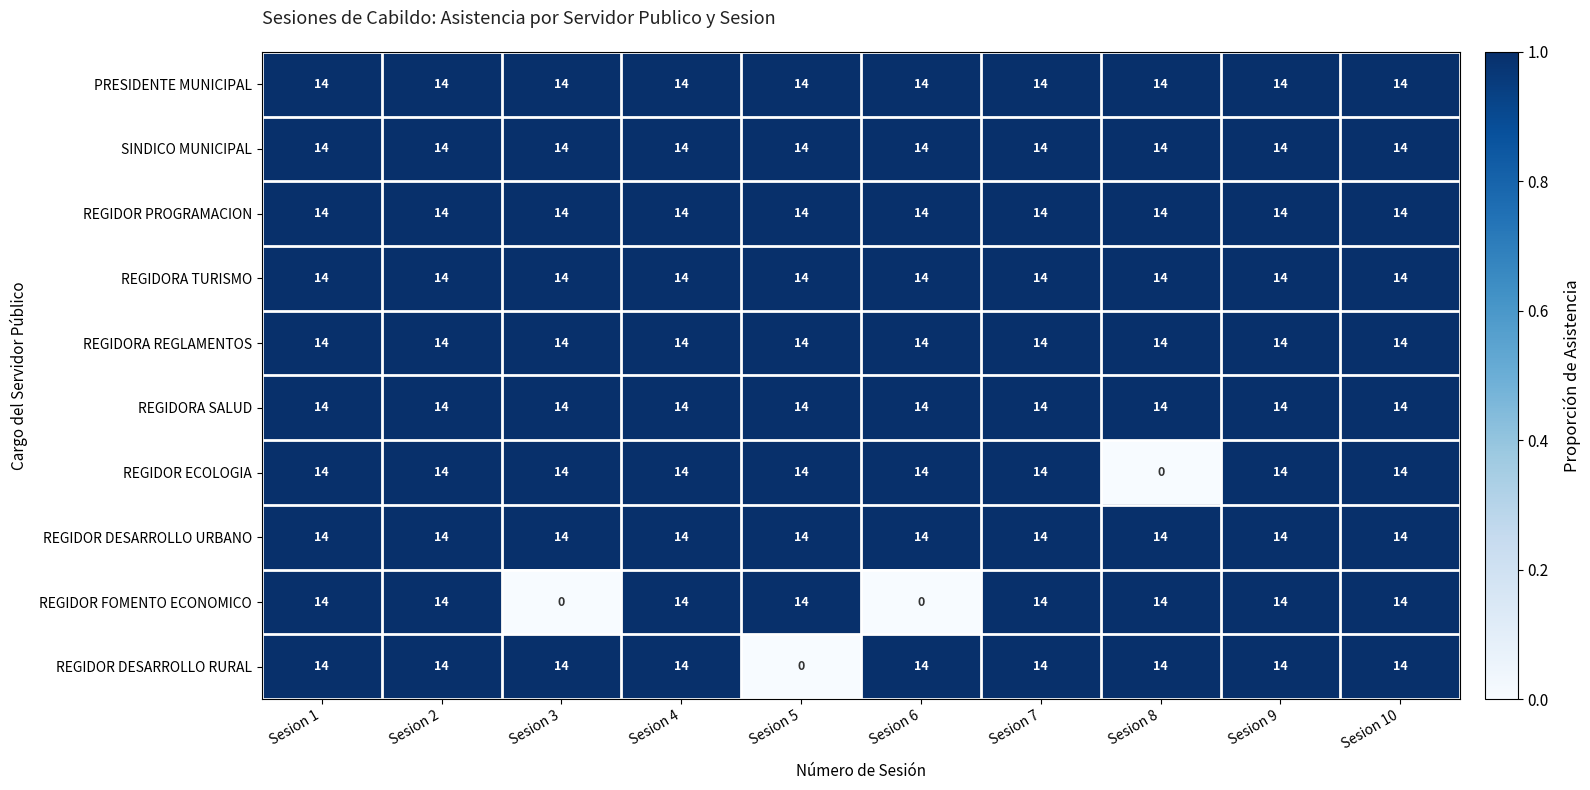

At how many categories does at least one series exceed 0?

10